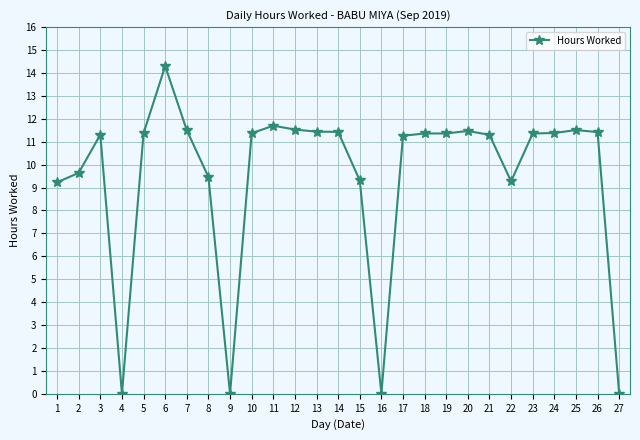

Approximately how many times larger is the value at 5 compared to 18?

1.0